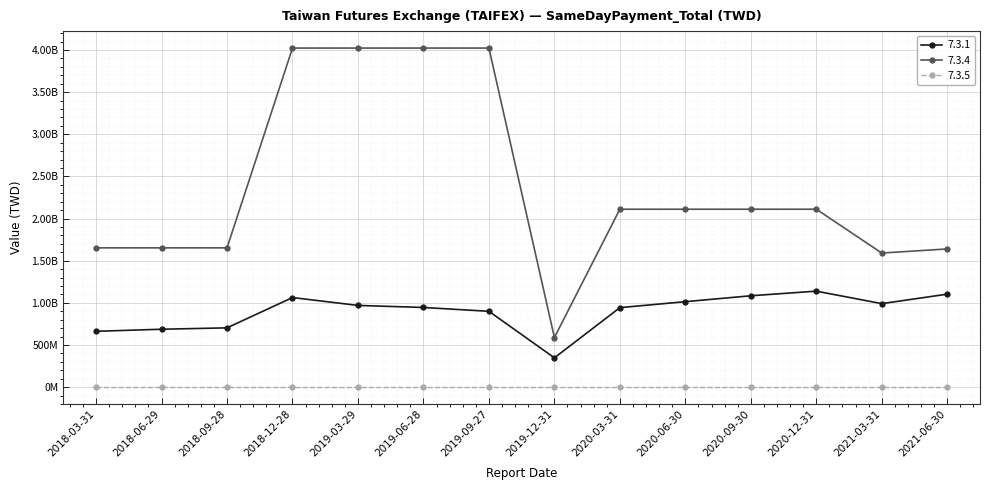

Rank the categories by 7.3.1 value from highest to lowest.

2020-12-31, 2021-06-30, 2020-09-30, 2018-12-28, 2020-06-30, 2021-03-31, 2019-03-29, 2019-06-28, 2020-03-31, 2019-09-27, 2018-09-28, 2018-06-29, 2018-03-31, 2019-12-31